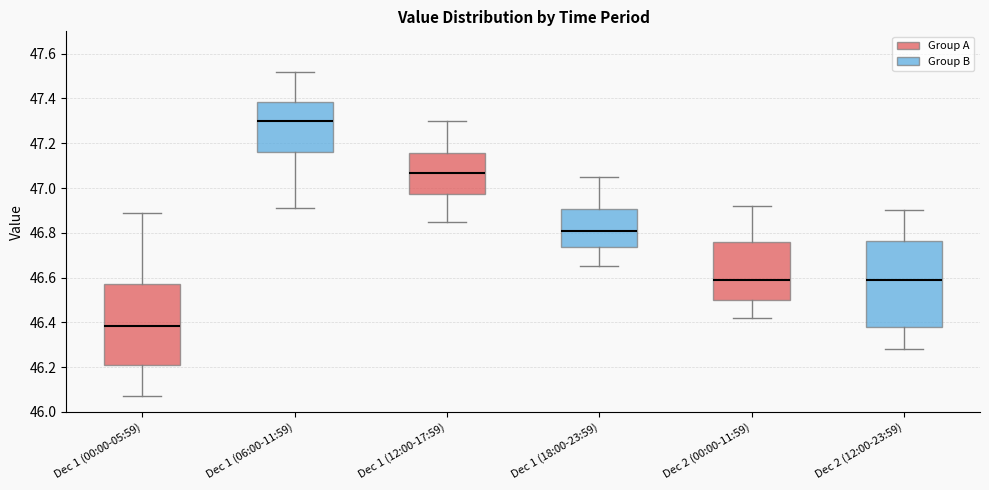

Which box's median line is the lowest?

Dec 1 (00:00-05:59)